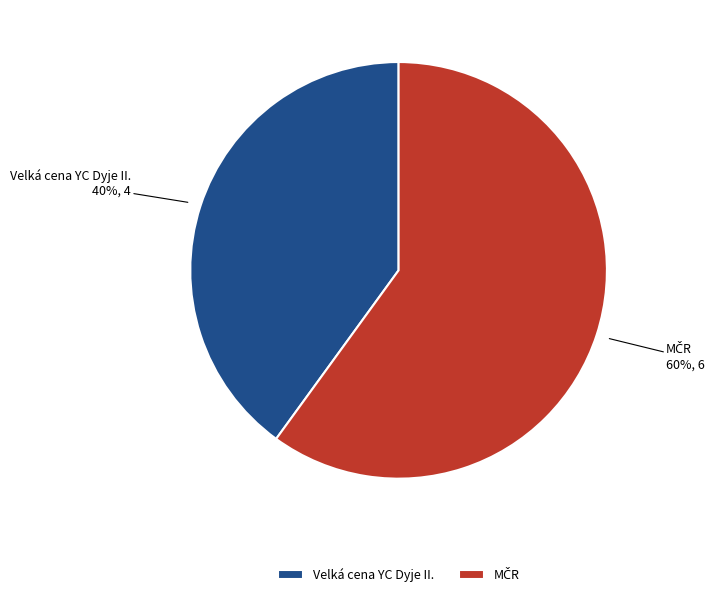

Does any single category account for the majority?

Yes